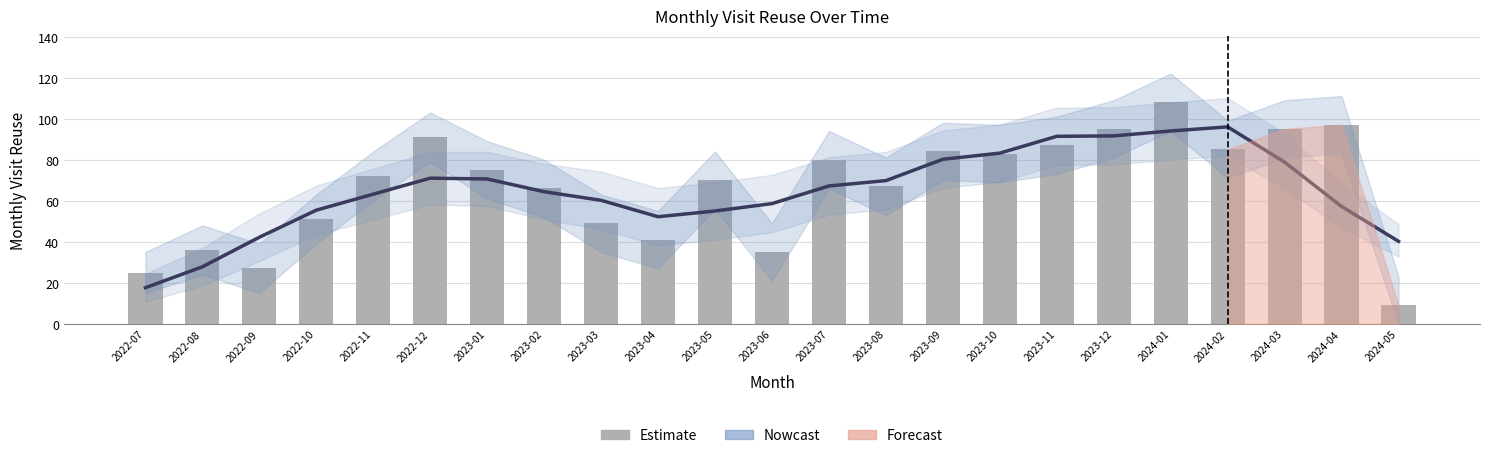

Reading left to right, extract all data points from this chart.

Nowcast: 17.6	27.8	42.2	55.4	63.2	71.0	70.6	64.4	60.2	52.2	55.0	58.6	67.2	69.8	80.2	83.2	91.4	91.6	94.0	96.0	78.8	57.2	40.2
Estimate: 25.0	36.0	27.0	51.0	72.0	91.0	75.0	66.0	49.0	41.0	70.0	35.0	80.0	67.0	84.0	83.0	87.0	95.0	108.0	85.0	95.0	97.0	9.0